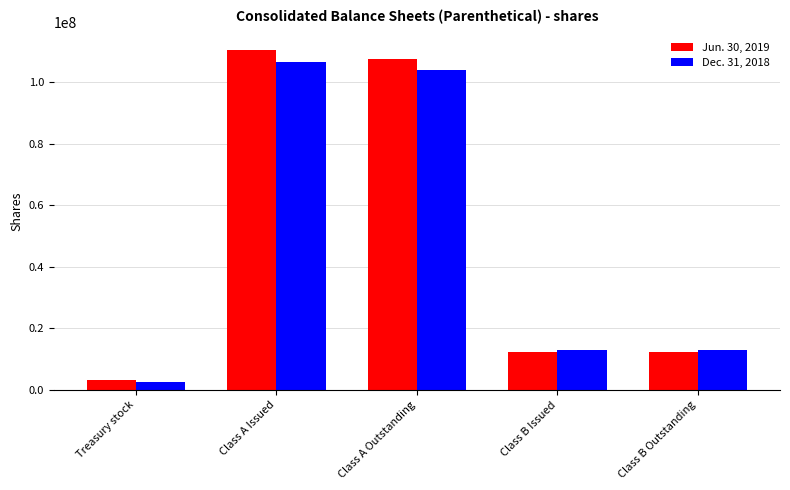

Is the value of Dec. 31, 2018 at Class B Issued greater than the value of Jun. 30, 2019 at Treasury stock?

Yes